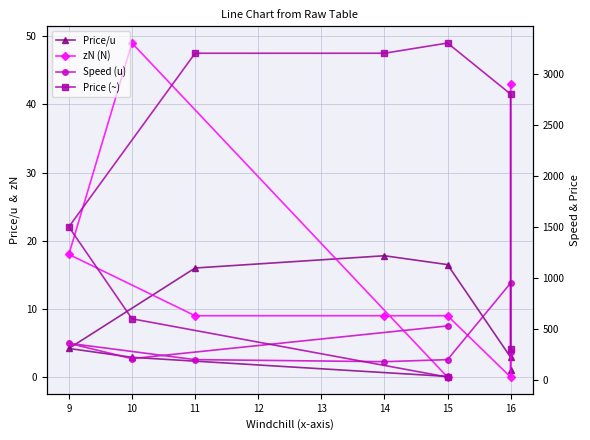

How many values in zN (N) are above zero?

6